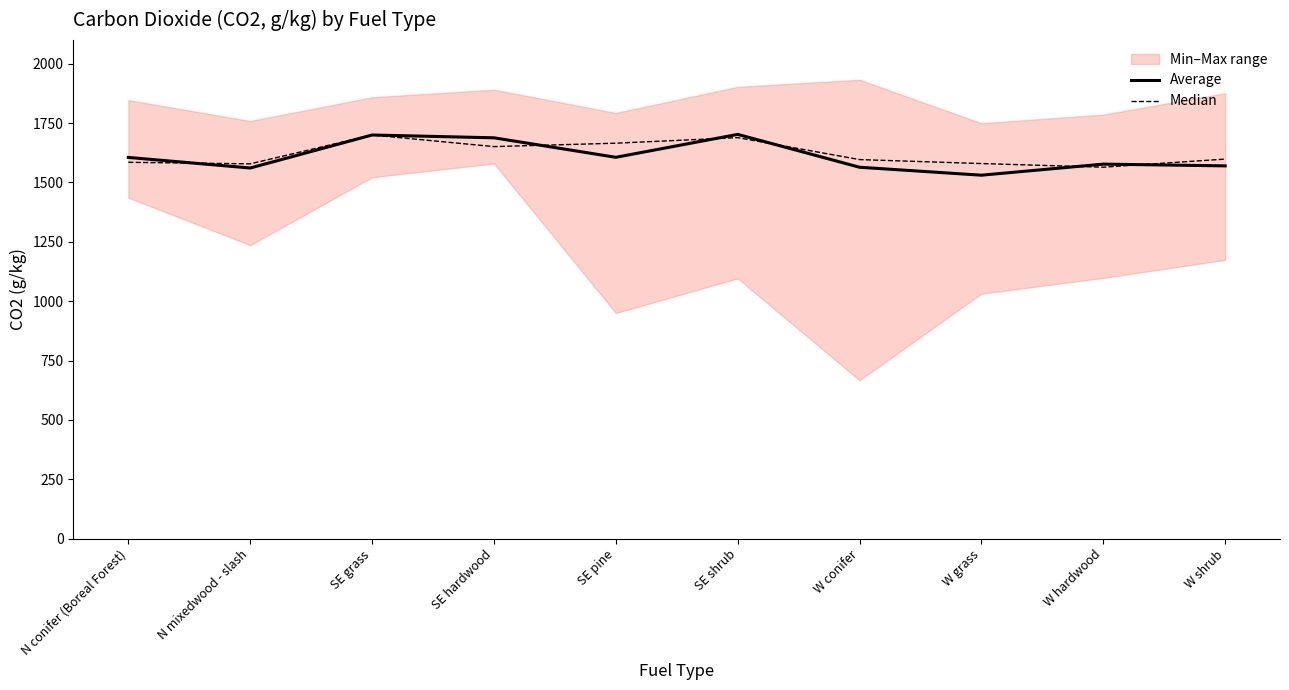

How many data points in Average are above 1605?

5